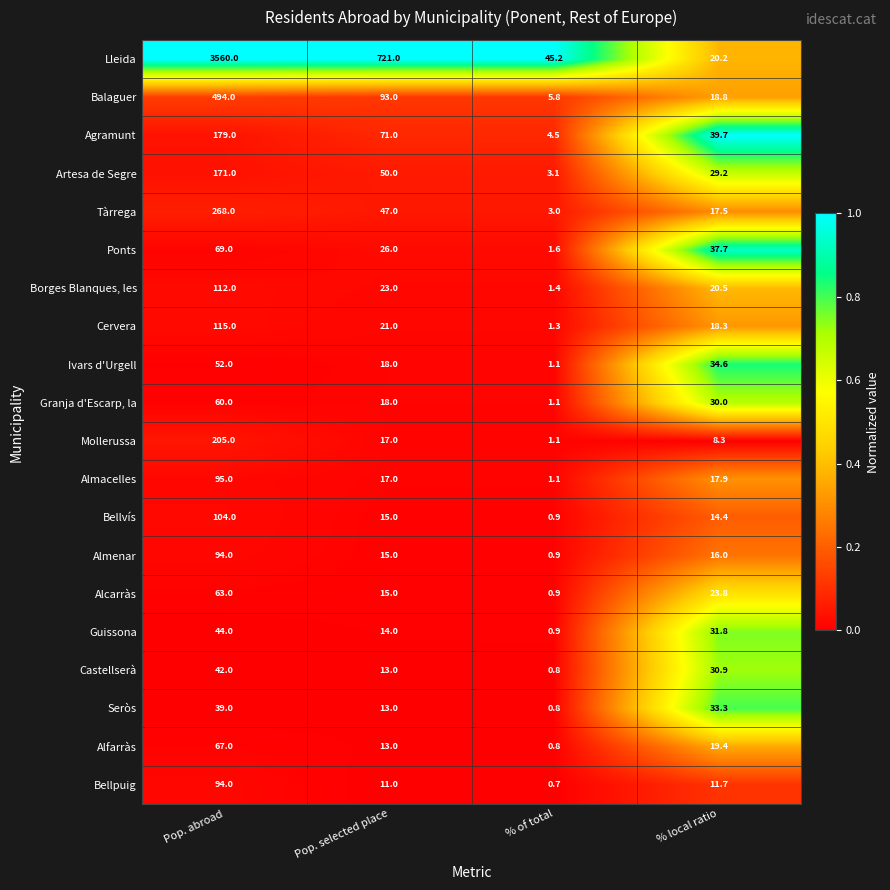

Is the value of Agramunt at Pop. selected place greater than the value of Guissona at Pop. abroad?

Yes